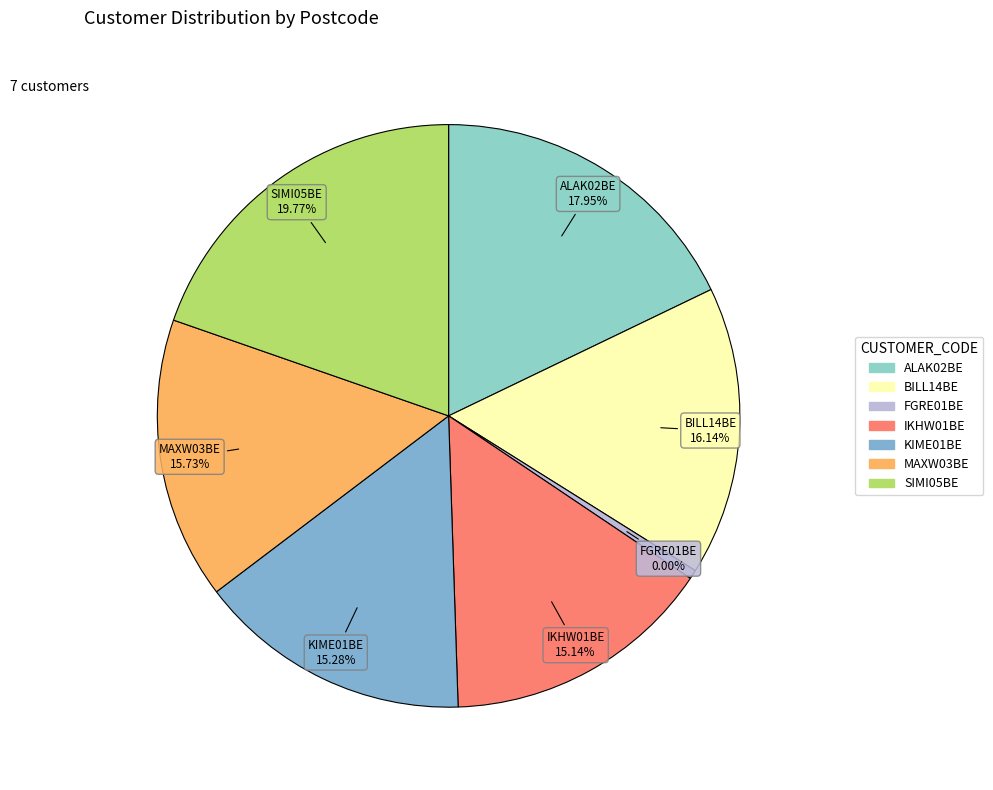

Is there a majority slice in this chart?

No